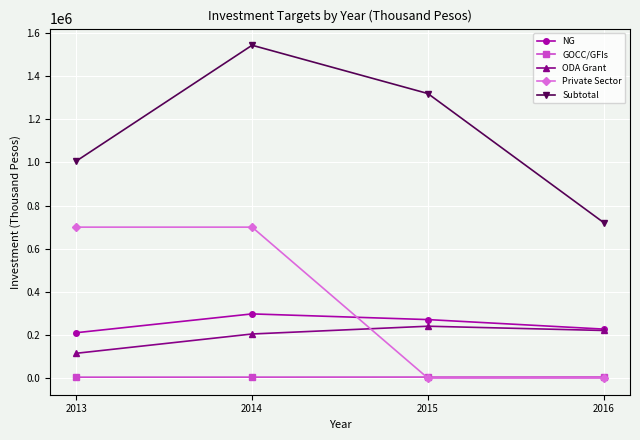

At which category does NG reach its first local peak?

2014